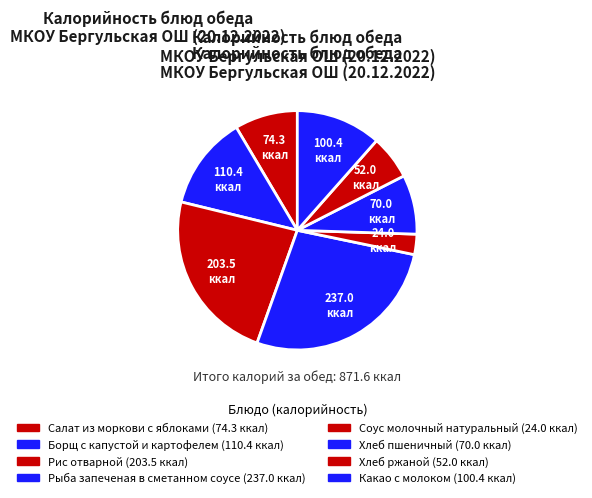

Count the number of slices in the pie.

8